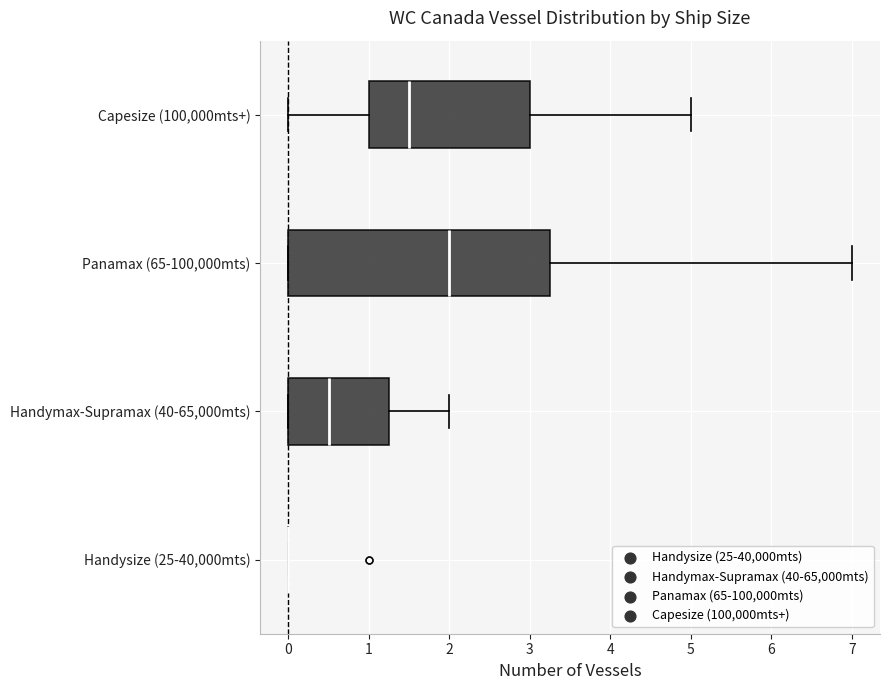

Reading bottom to top, read every box against the x-axis: the position of its median line, the range the box covers, and the ends of its whiskers. The values are not printed on the chart, so give them approximately, as read against the axis.

Handysize (25-40,000mts): box collapsed to a line at 0.0, whiskers 0.0 to 0.0
Handymax-Supramax (40-65,000mts): median 0.5, box 0.0 to 1.3, whiskers 0.0 to 2.0
Panamax (65-100,000mts): median 2.0, box 0.0 to 3.3, whiskers 0.0 to 7.0
Capesize (100,000mts+): median 1.5, box 1.0 to 3.0, whiskers 0.0 to 5.0